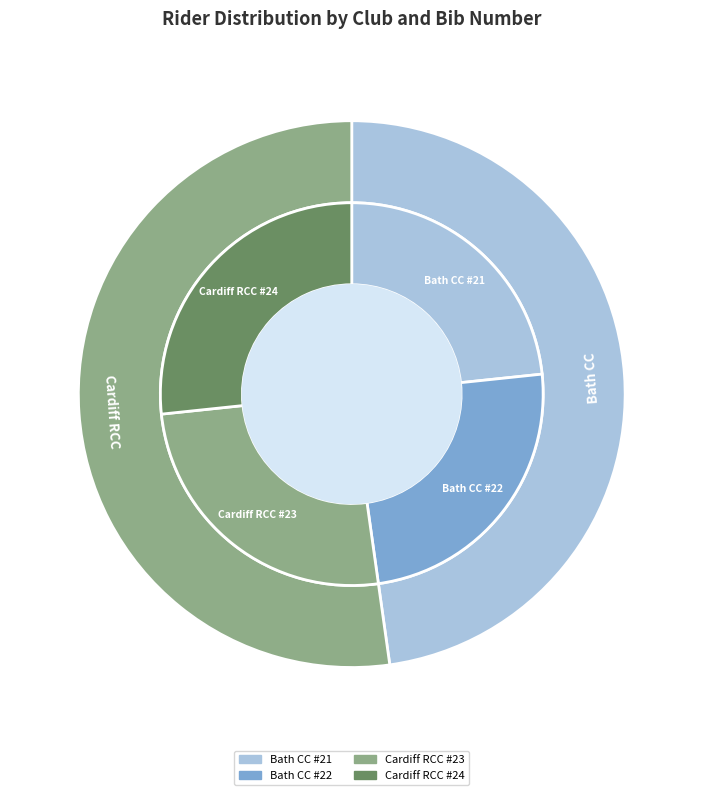

How many segments does this pie chart have?

4